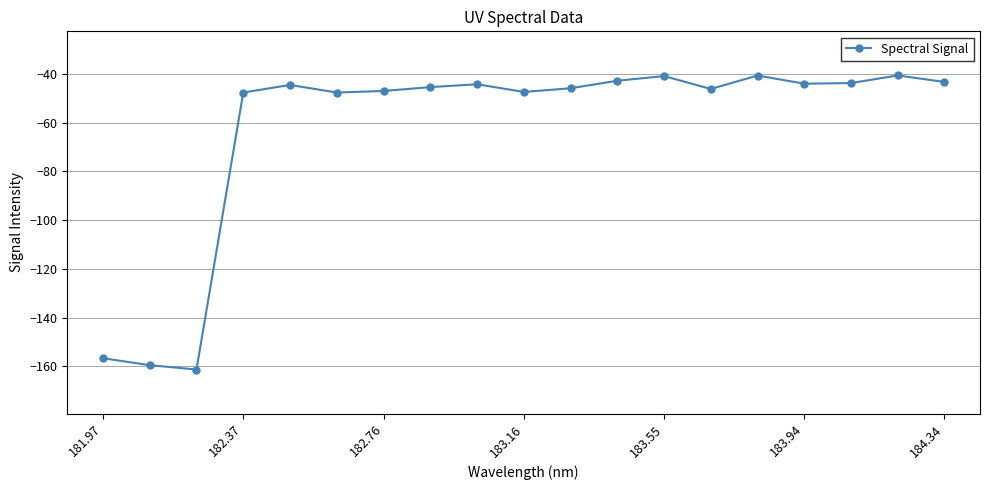

What is the value of the 15th point from the left?

-40.7